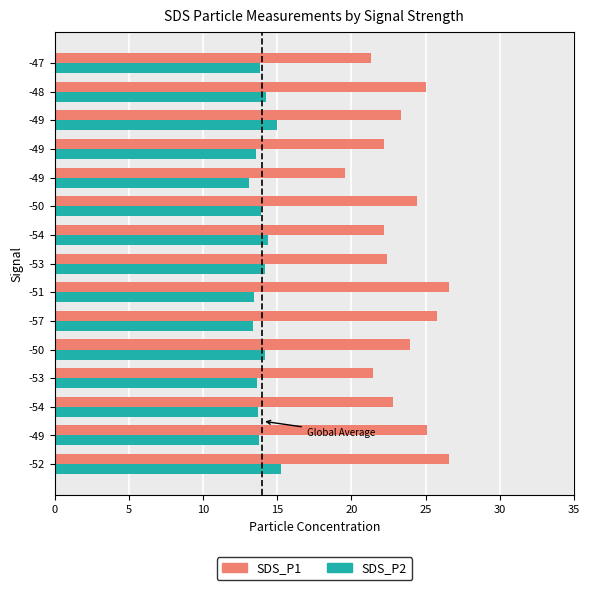

What is the difference between the second highest and second lowest values in the SDS_P2 series?

1.6